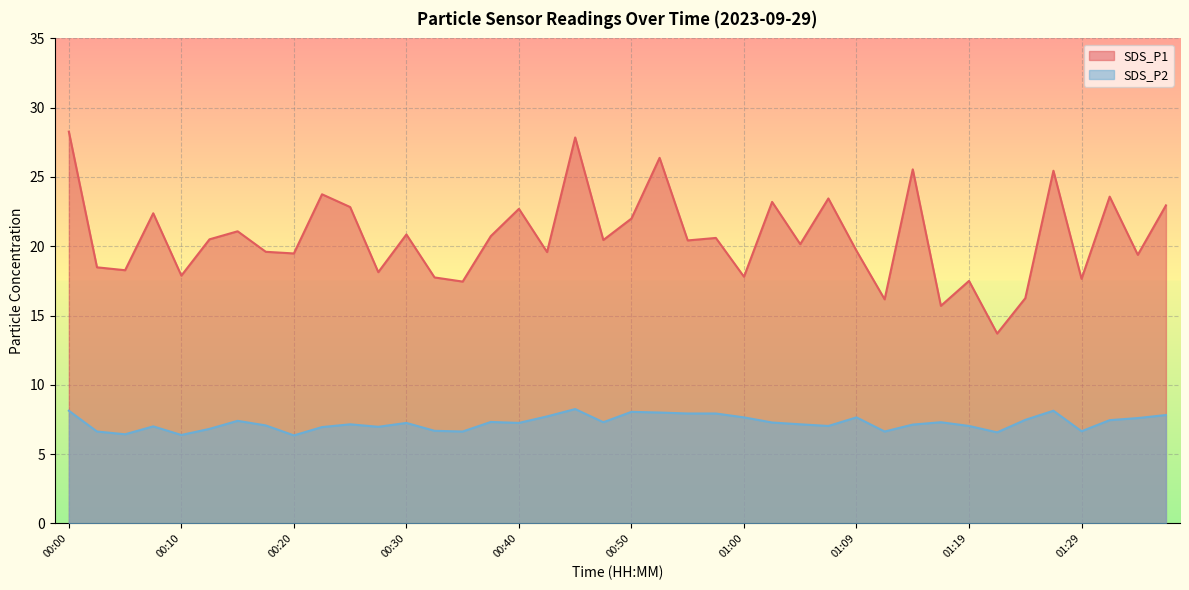

What is the label of the 6th point from the left?

00:13